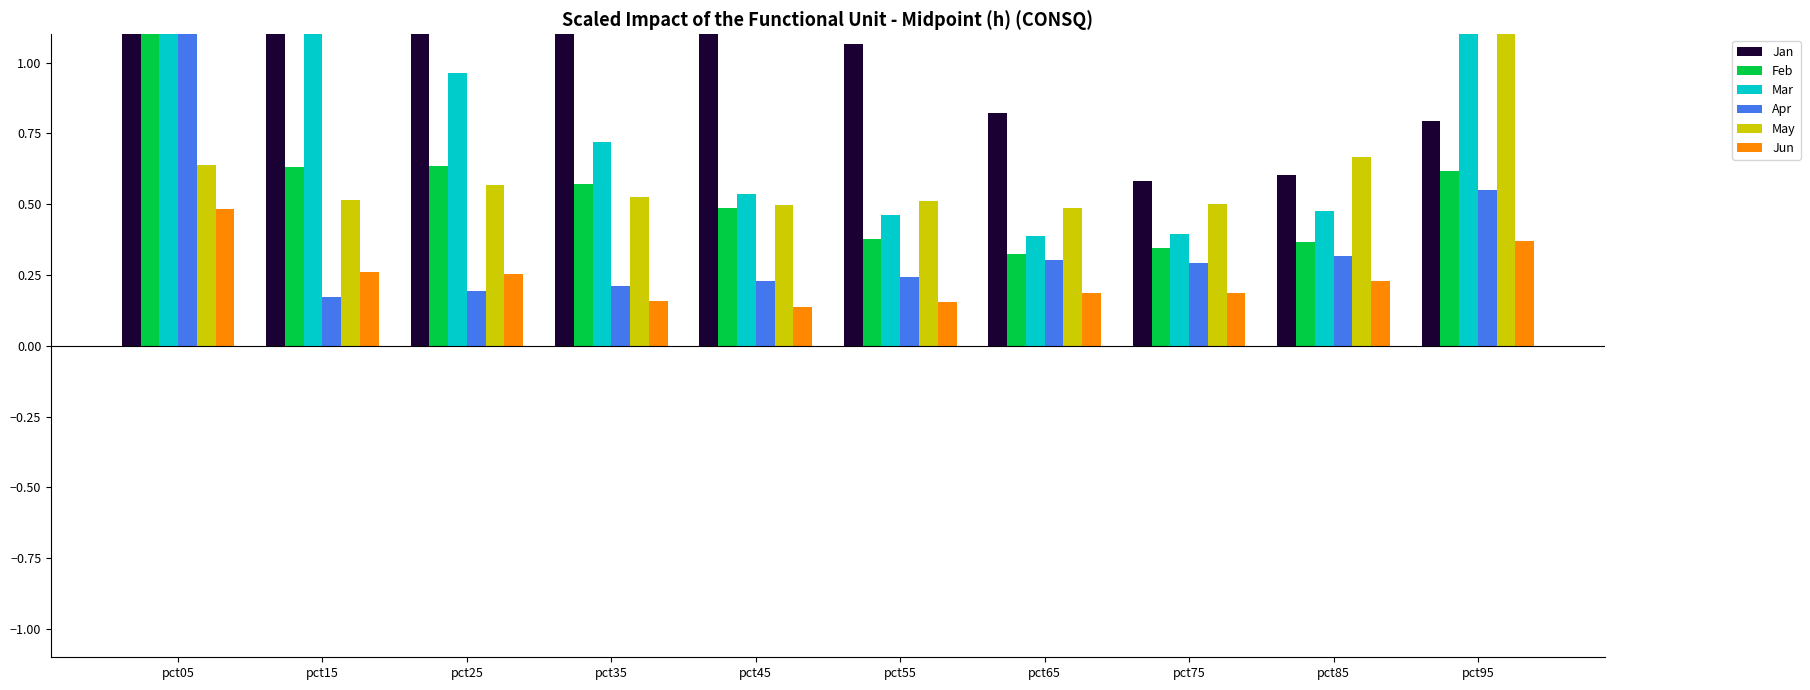

Between pct65 and pct75, which series saw the biggest shift?

Jan